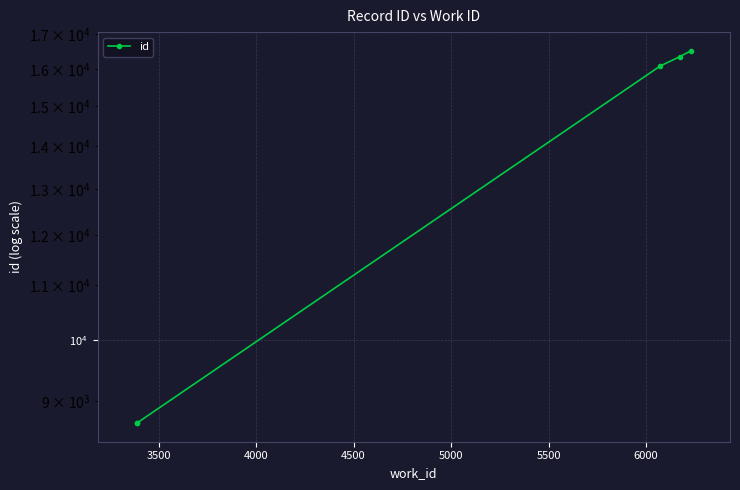

What is the value of the 5th point from the left?

16509